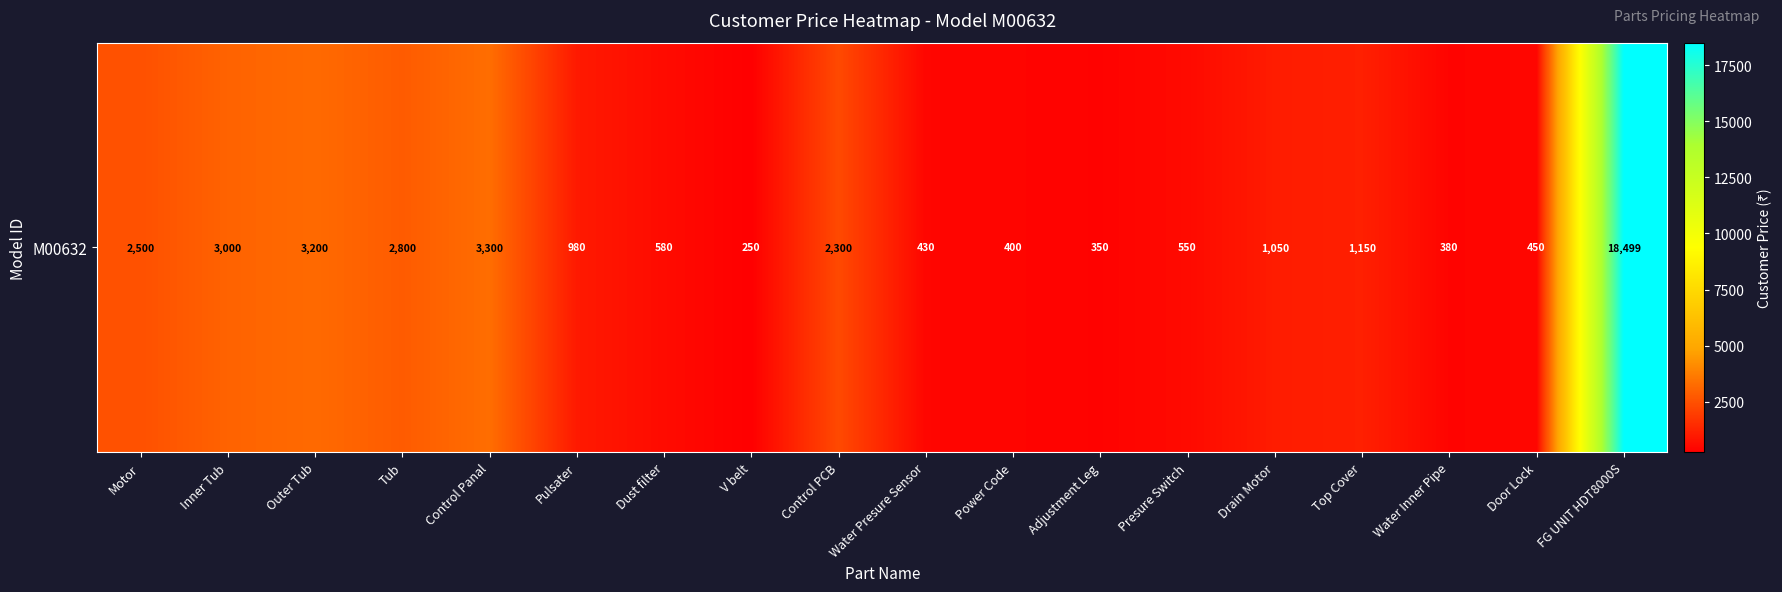

Reading left to right, what are all the values shown in this chart?

2500	3000	3200	2800	3300	980	580	250	2300	430	400	350	550	1050	1150	380	450	18499